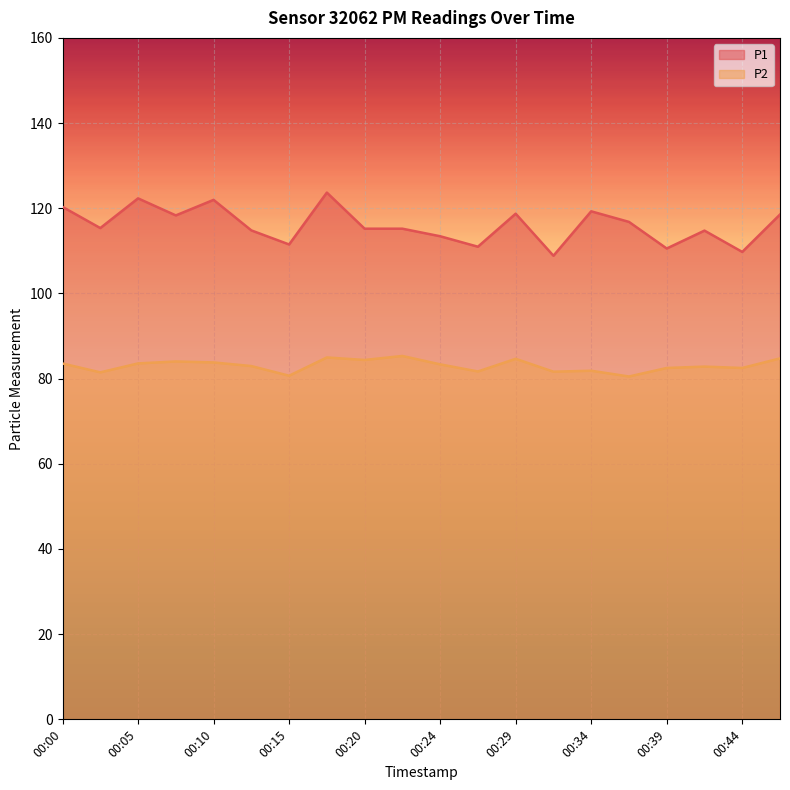

Reading left to right, transcribe all the data shown in this chart.

P1: 00:00=120.3	00:03=115.3	00:05=122.3	00:07=118.3	00:10=122.0	00:12=114.8	00:15=111.5	00:17=123.7	00:20=115.2	00:22=115.2	00:24=113.4	00:27=111.0	00:29=118.7	00:32=108.8	00:34=119.3	00:37=116.8	00:39=110.5	00:41=114.8	00:44=109.8	00:46=118.5
P2: 00:00=83.5	00:03=81.5	00:05=83.6	00:07=84.0	00:10=83.8	00:12=83.0	00:15=80.7	00:17=85.0	00:20=84.4	00:22=85.3	00:24=83.3	00:27=81.7	00:29=84.7	00:32=81.6	00:34=81.8	00:37=80.5	00:39=82.5	00:41=82.8	00:44=82.5	00:46=84.8